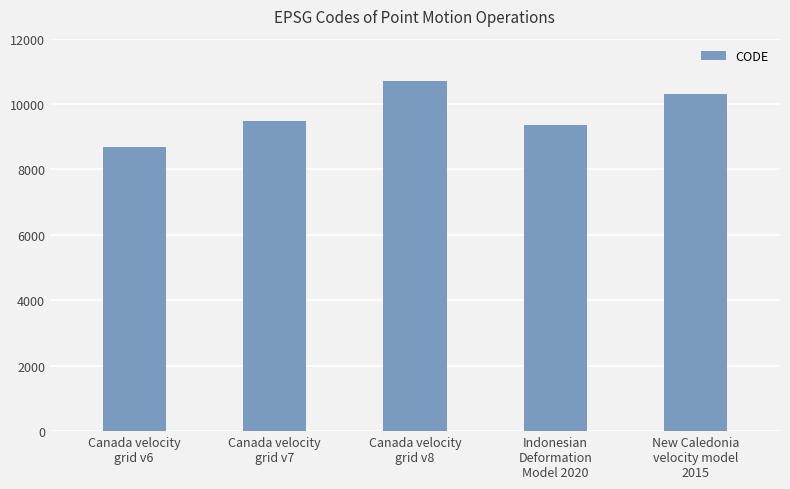

How many data points are less than 9483?

2